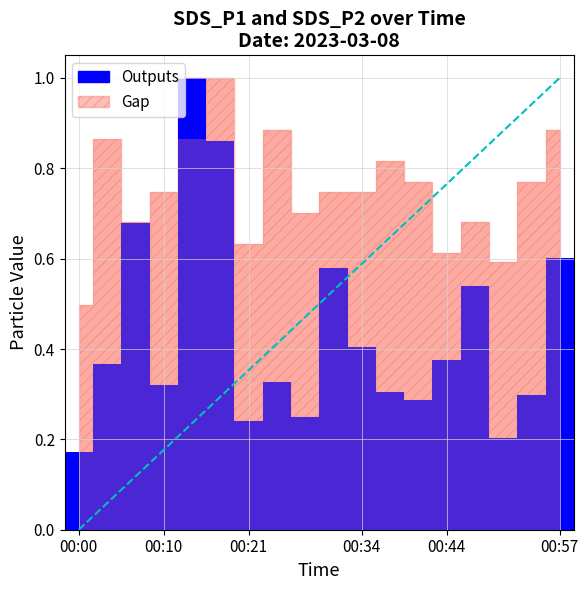

What is the value of the 5th bar from the left?

1.0